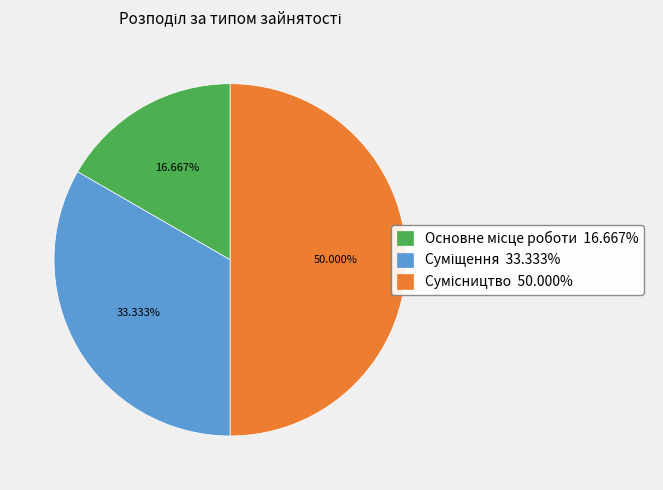

How many slices are in this pie chart?

3